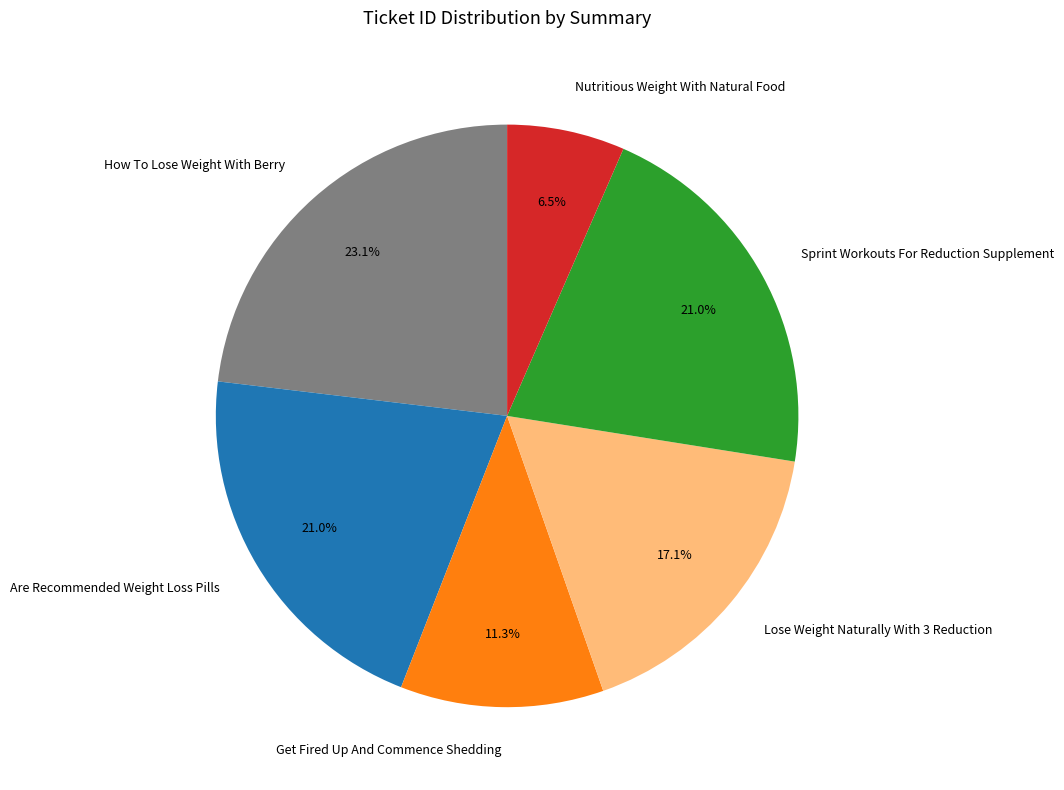

What percentage is the Get Fired Up And Commence Shedding slice, to the nearest percent?

11%